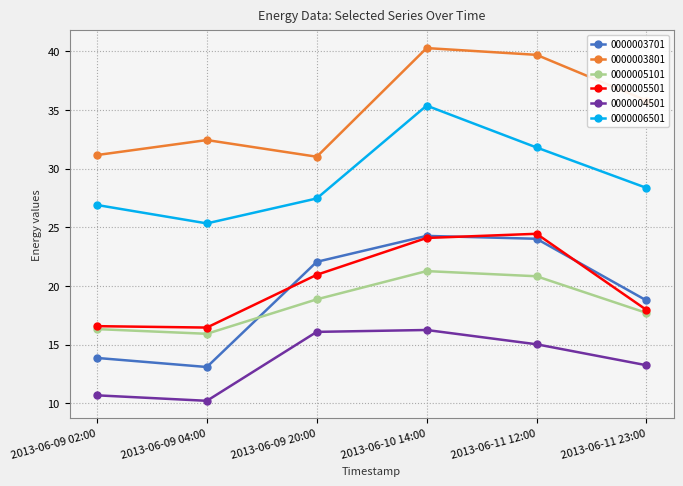

What value does the 0000005501 series have at 2013-06-10 14:00?

24.1